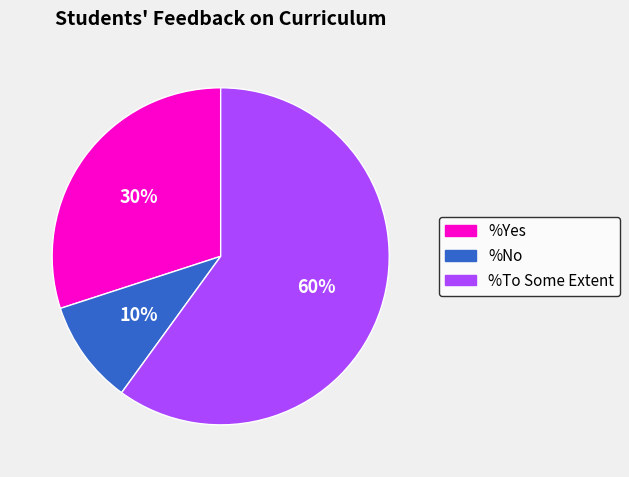

To the nearest percent, what is the average slice percentage?

33%